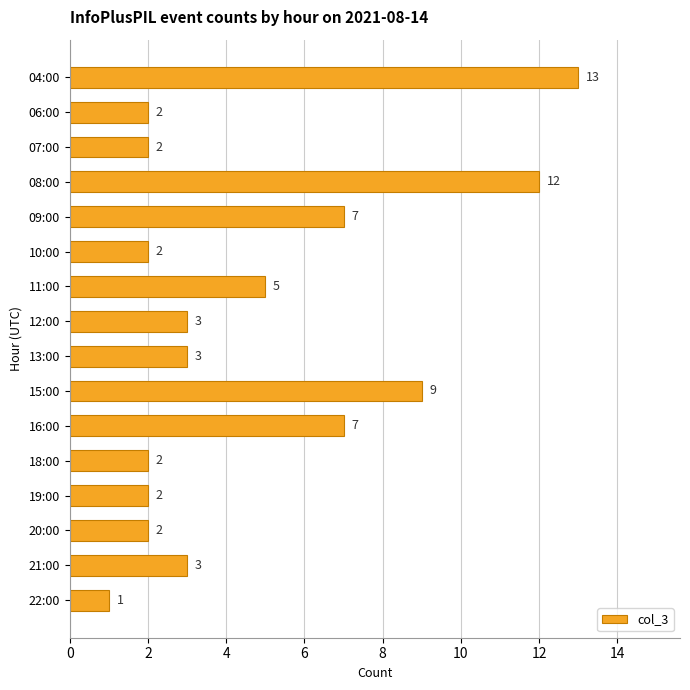

What is the difference between the maximum and minimum values?

12